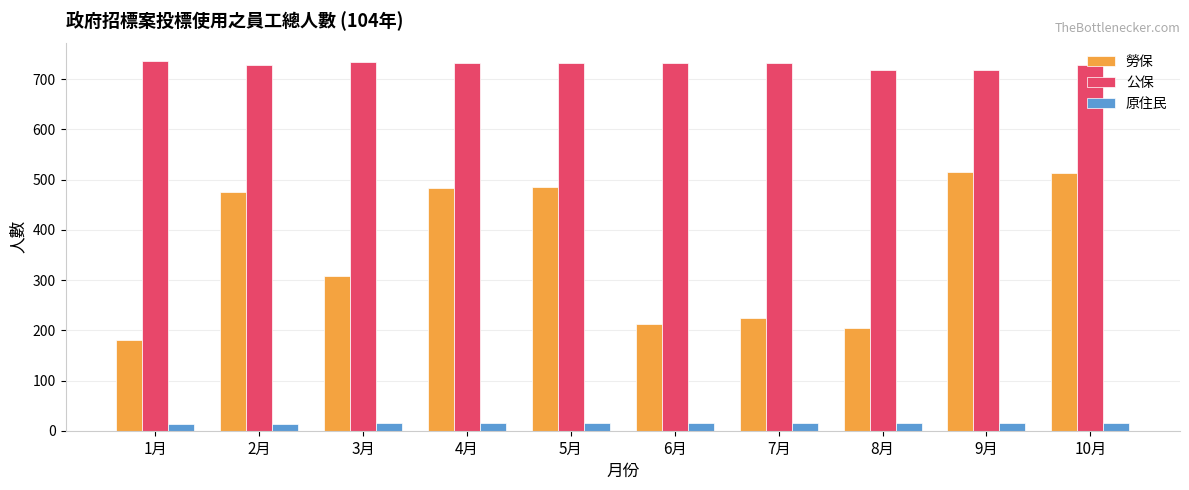

Rank the series at 4月 from lowest to highest value.

原住民, 勞保, 公保